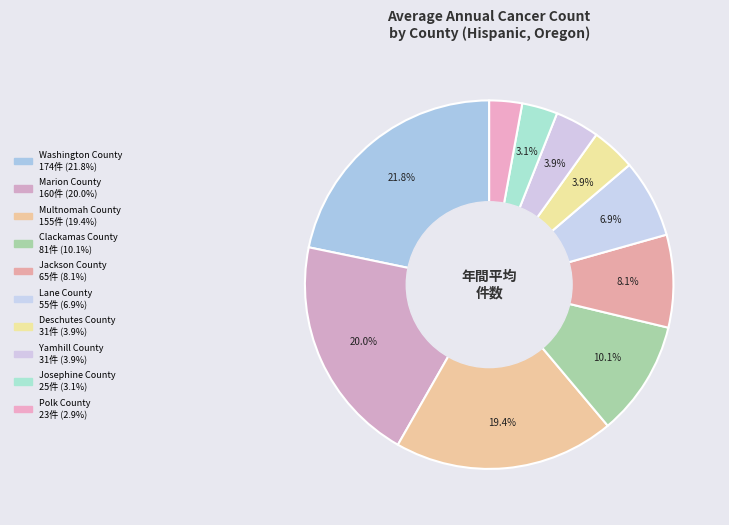

What portion of the pie excludes Polk County?

97.1%